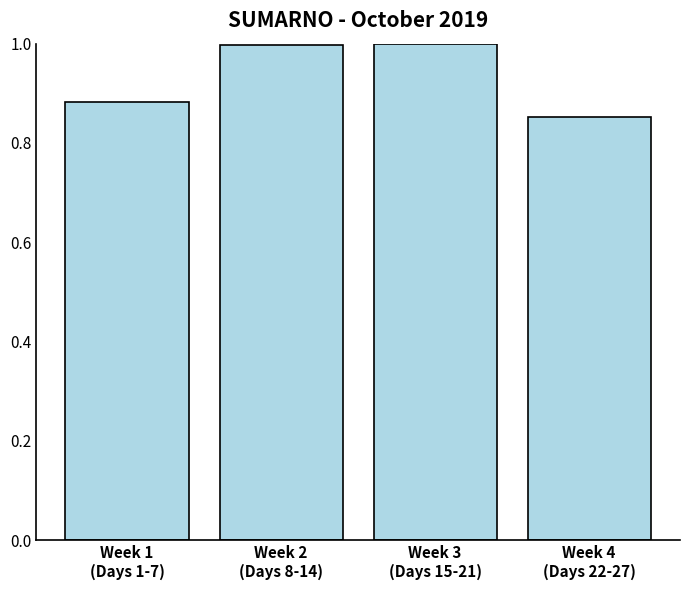

At which label is the value closest to 0?

Week 4
(Days 22-27)